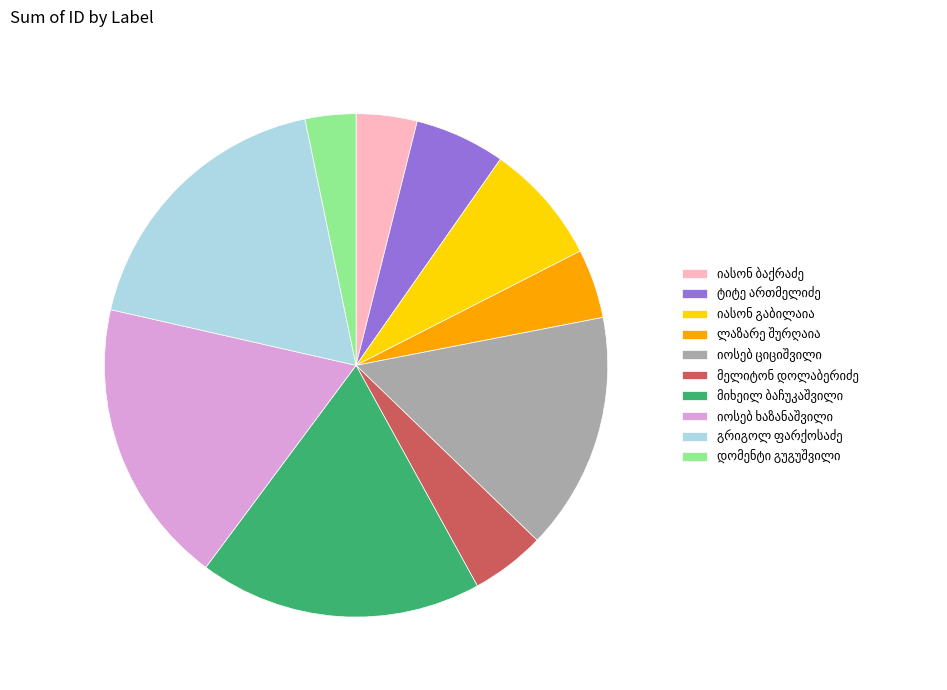

Is there a majority slice in this chart?

No